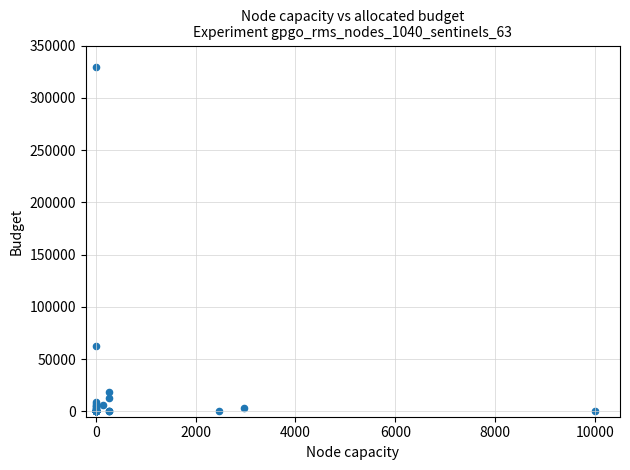

What Y value in the scatter plot is closest to 164891?

62998